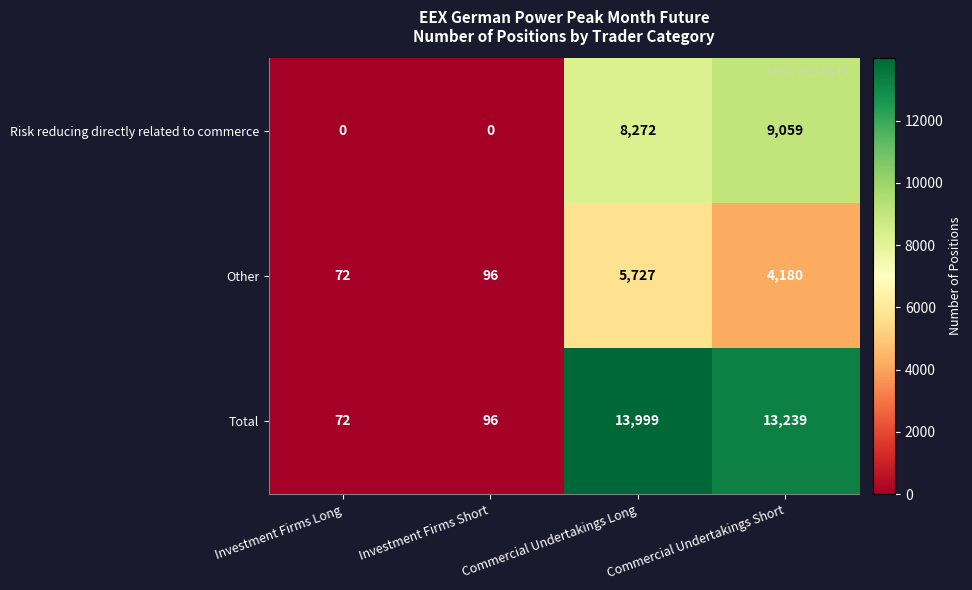

How many distinct data groups are displayed?

3